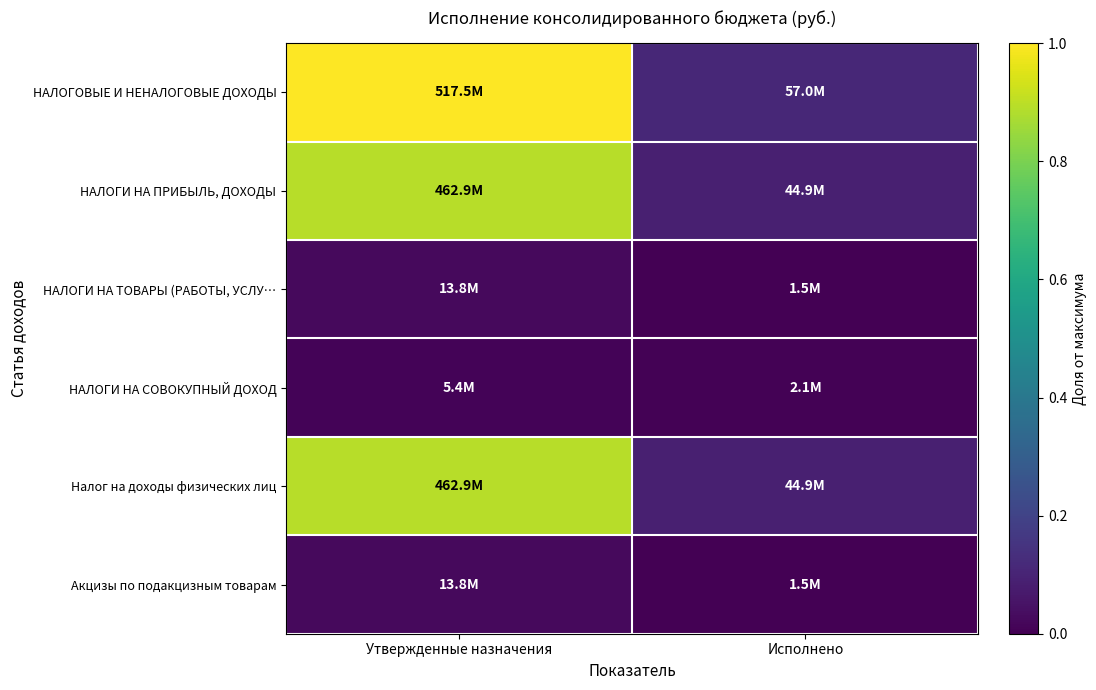

Rank the series by their maximum value, from lowest to highest.

НАЛОГИ НА СОВОКУПНЫЙ ДОХОД, НАЛОГИ НА ТОВАРЫ (РАБОТЫ, УСЛУ…, Акцизы по подакцизным товарам, НАЛОГИ НА ПРИБЫЛЬ, ДОХОДЫ, Налог на доходы физических лиц, НАЛОГОВЫЕ И НЕНАЛОГОВЫЕ ДОХОДЫ